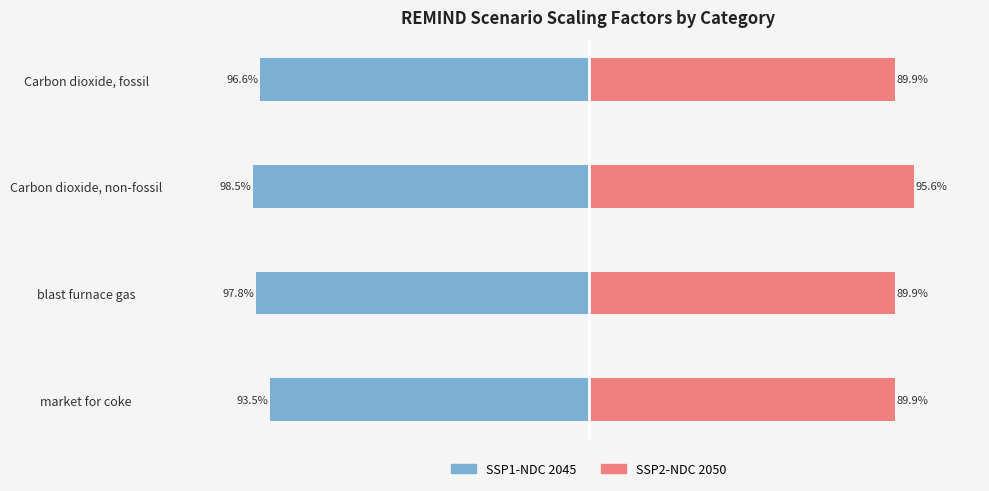

What is the value of the SSP2-NDC 2050 bar at the 1st from the left?

0.9